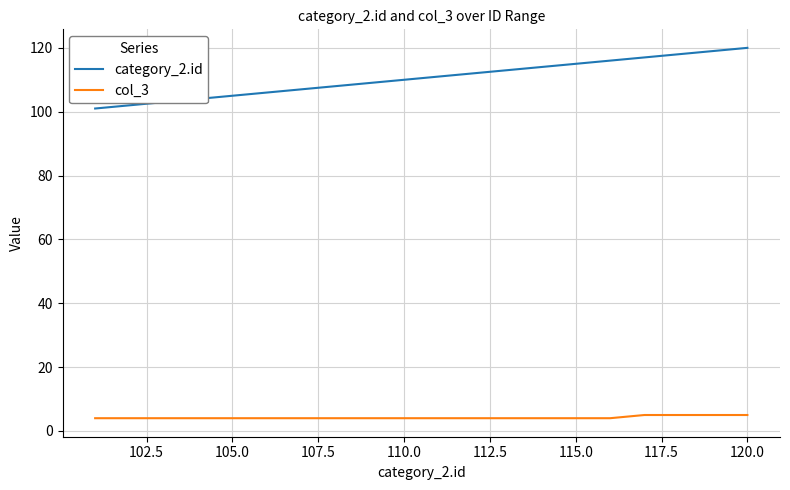

True or false: category_2.id and col_3 intersect in this chart.

False